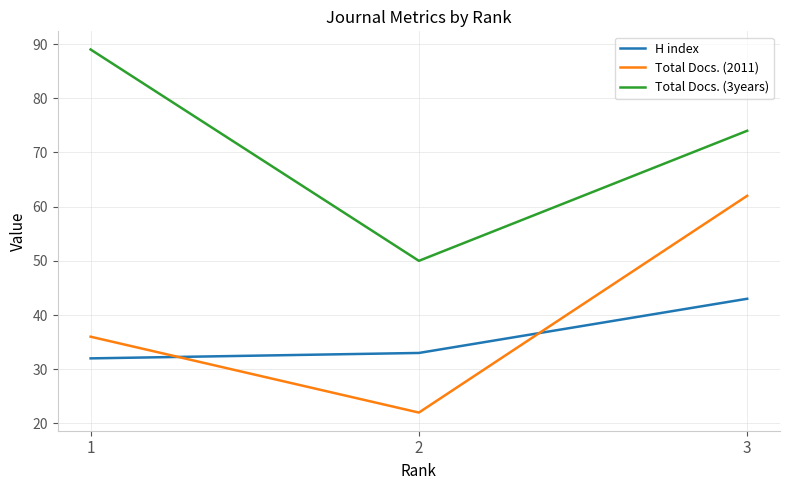

Where is Total Docs. (3years) nearest to the value 69?

3